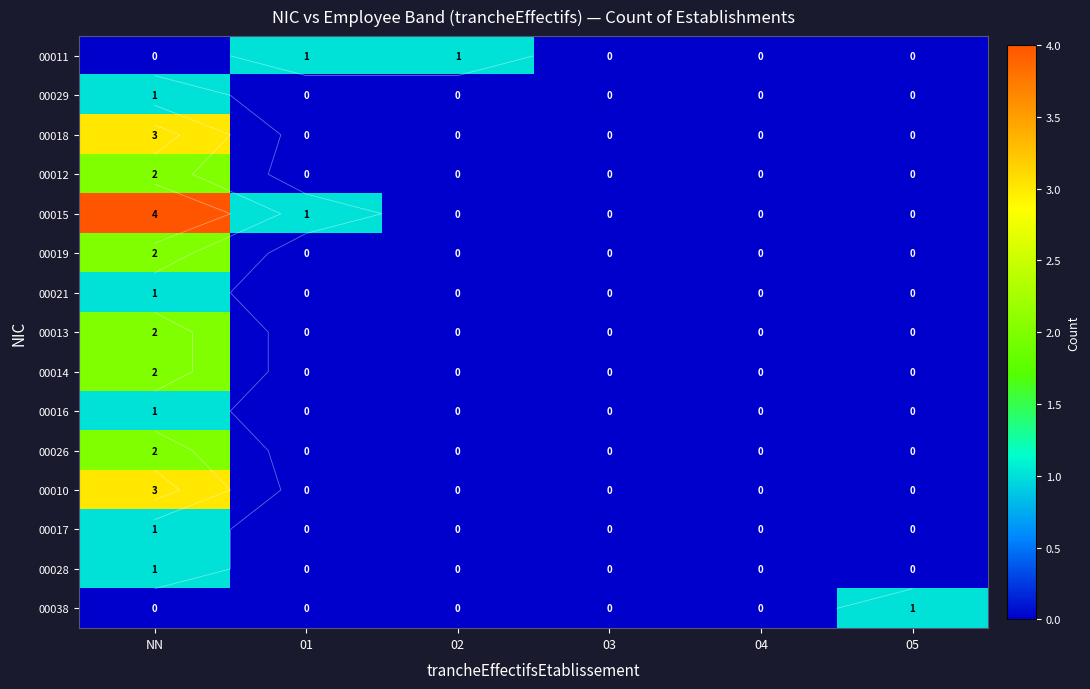

At 04, list the series in order from largest to smallest.

00011, 00029, 00018, 00012, 00015, 00019, 00021, 00013, 00014, 00016, 00026, 00010, 00017, 00028, 00038